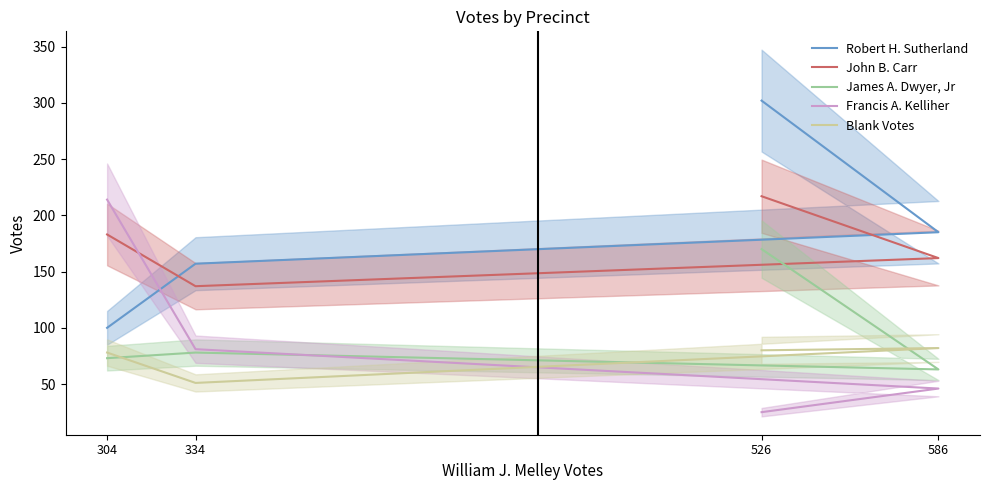

The James A. Dwyer, Jr series shows 170 at 526. True or false?

True